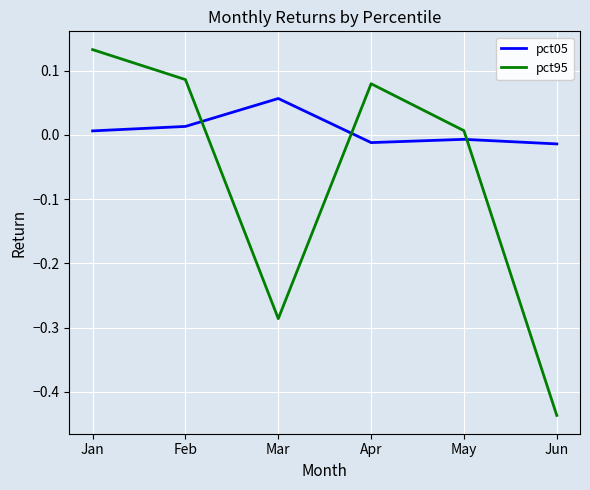

Where do pct05 and pct95 first cross each other?

Feb and Mar